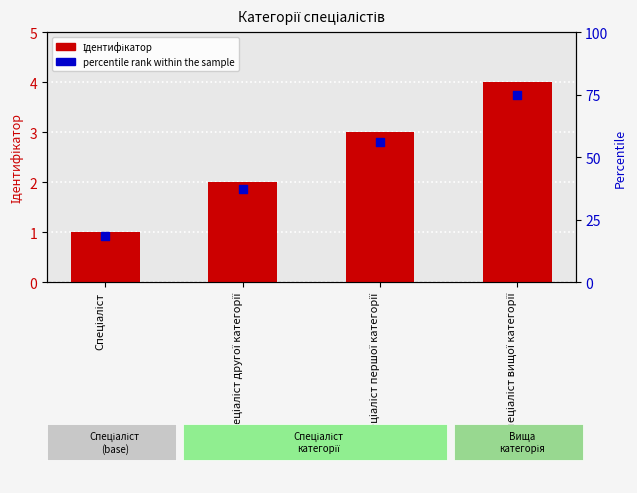

What is the total value across all series at Спеціаліст другої категорії?

39.5